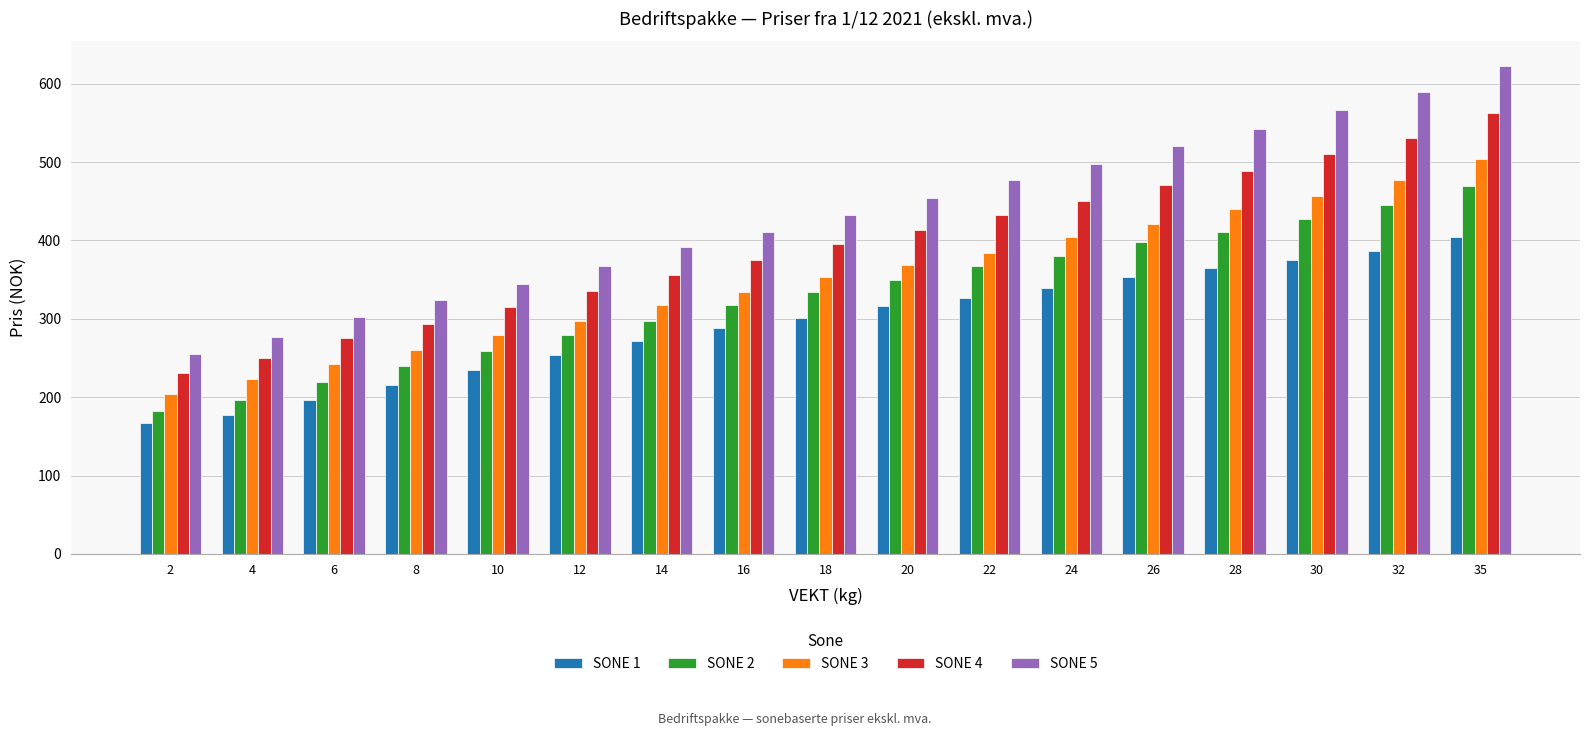

What is the total value across all series at 32?

2429